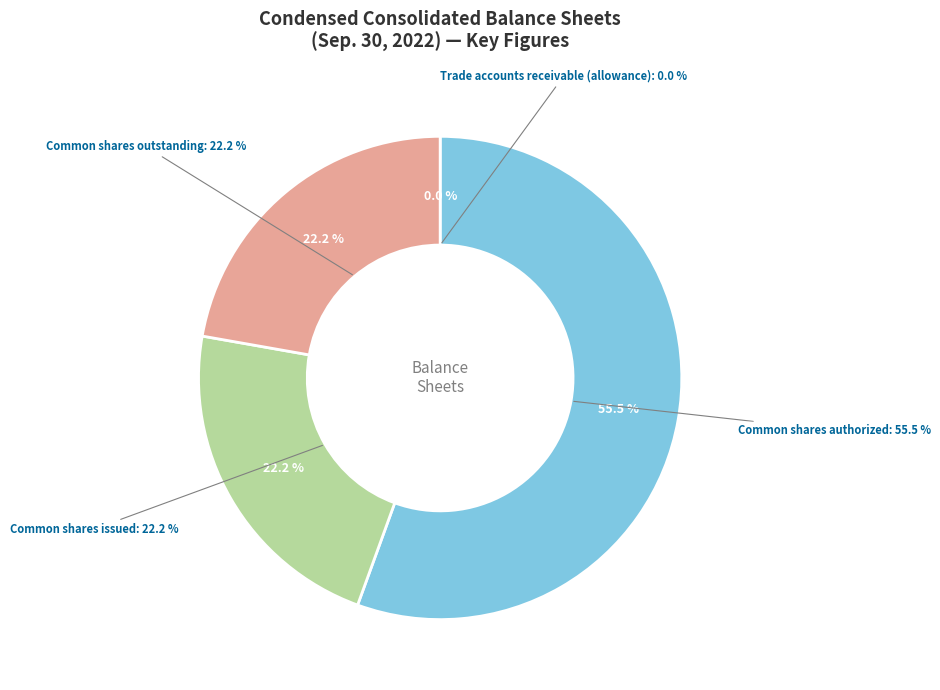

Is Common shares authorized the majority of the pie?

No